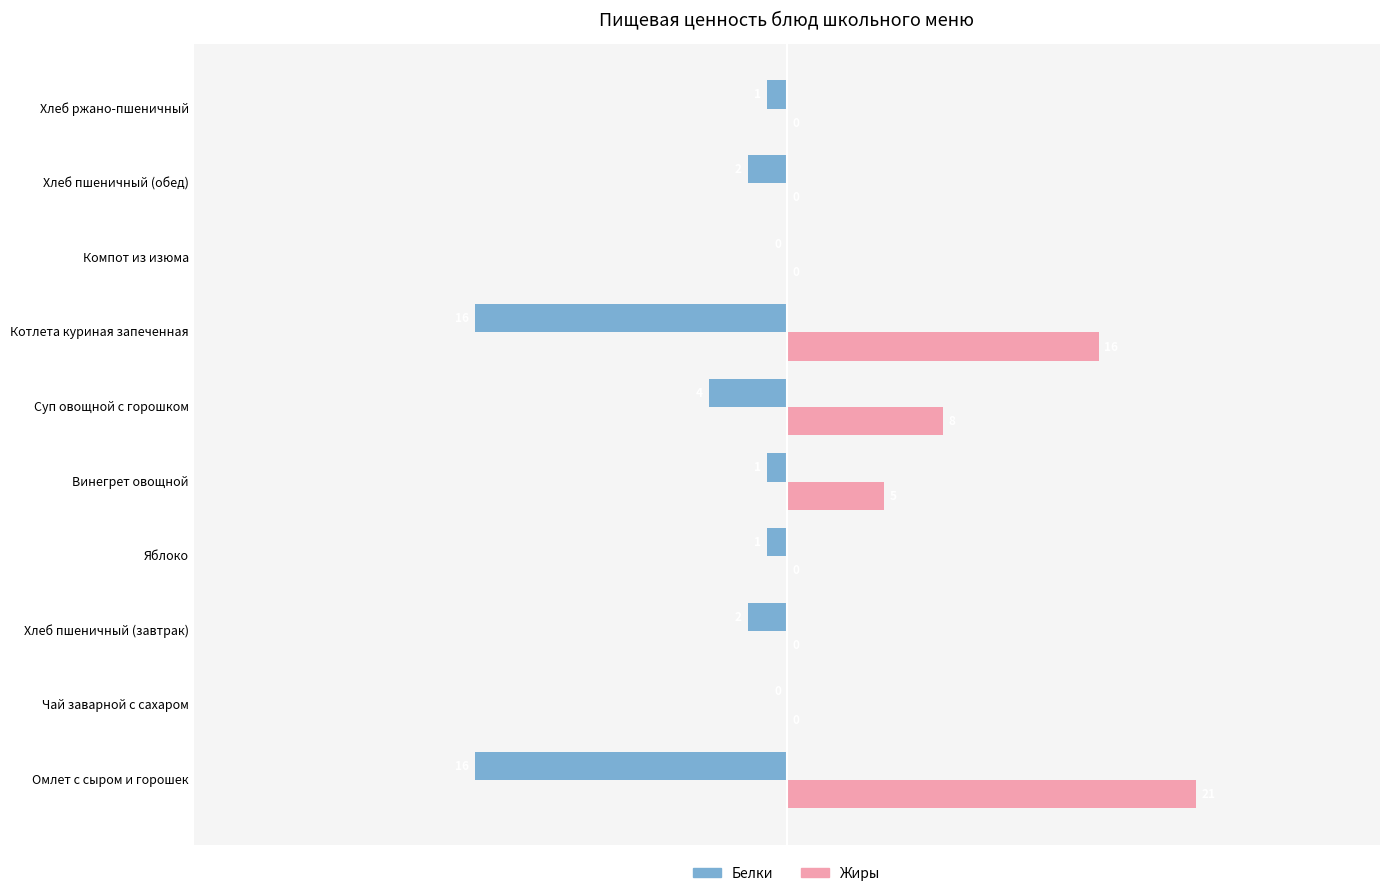

At which label does Жиры reach its peak?

Омлет с сыром и горошек